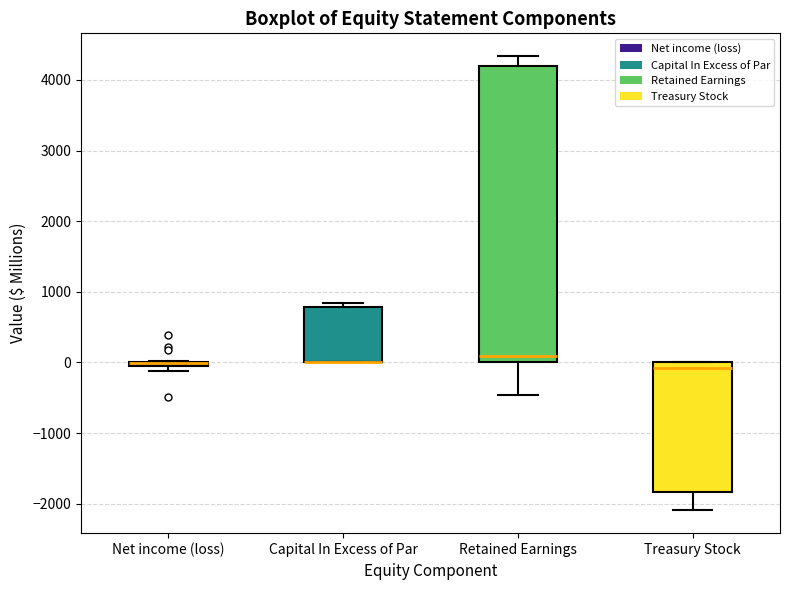

Where does the lower whisker of the box for Treasury Stock end on the y-axis? The values are not printed on the chart, so give them approximately, as read against the axis.

-2100